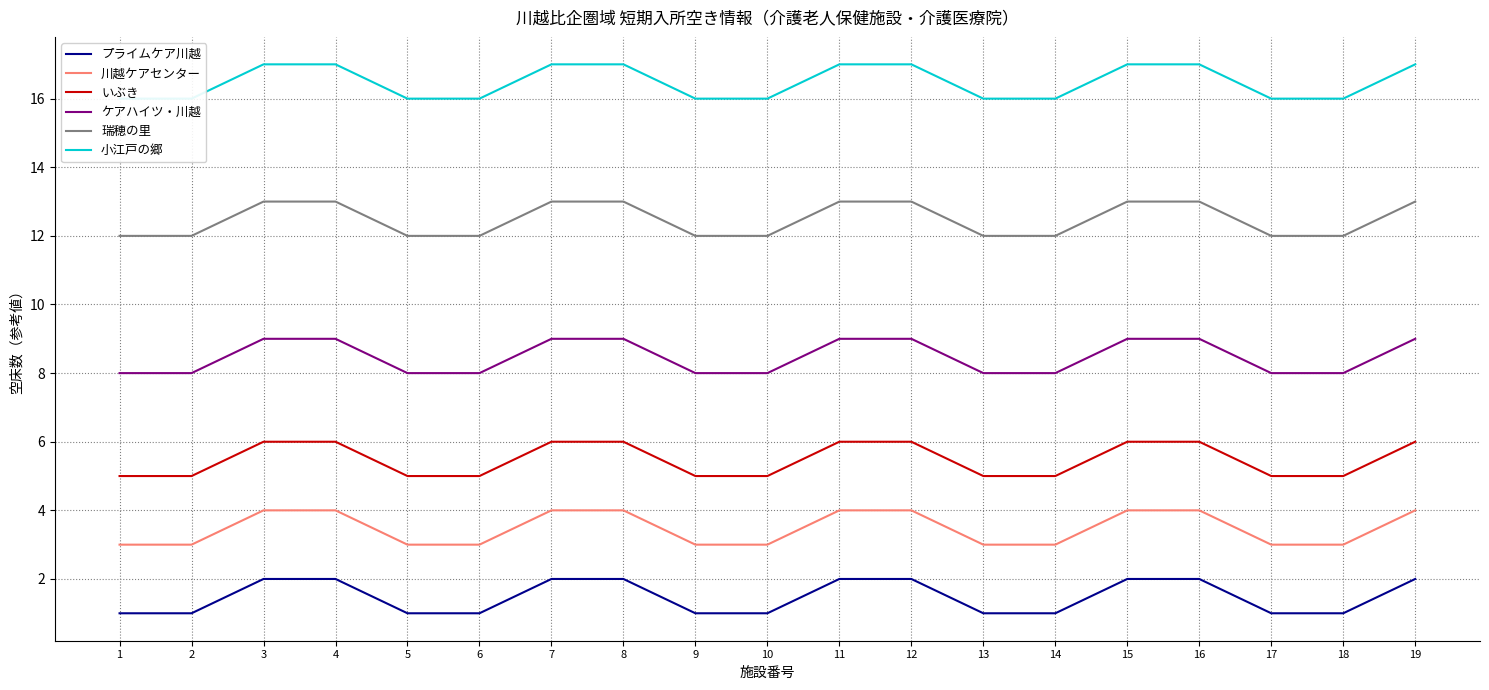

True or false: ケアハイツ・川越 and 川越ケアセンター intersect in this chart.

False